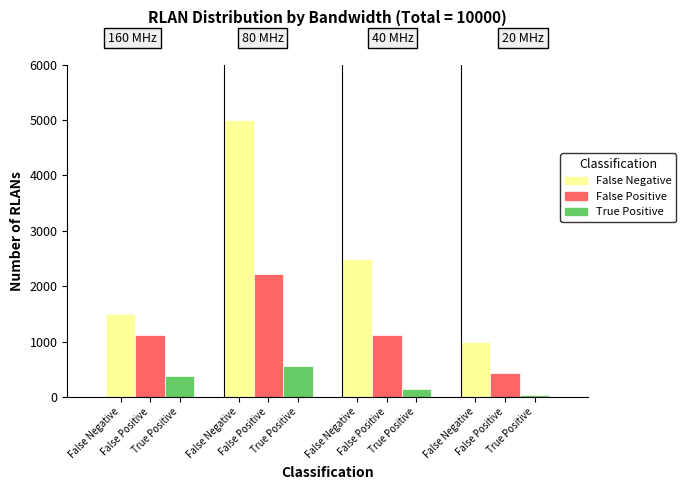

What is the value of the True Positive bar at the 3rd from the left?

138.9